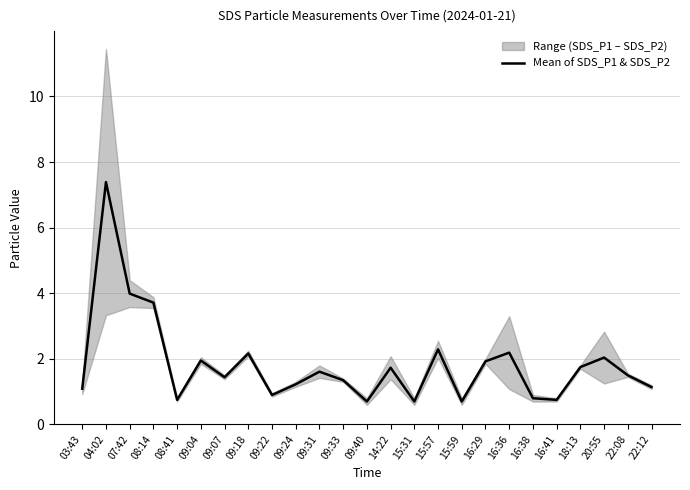

What is the change in value from 04:02 to 09:07?

-5.9